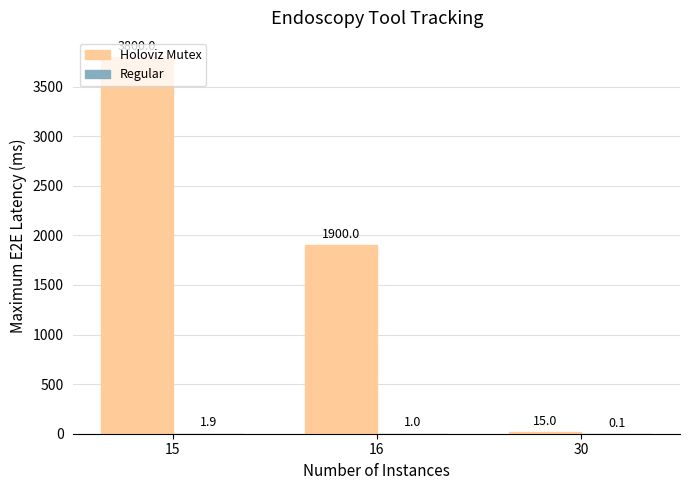

The value of Holoviz Mutex at 30 is 15.0. True or false?

True